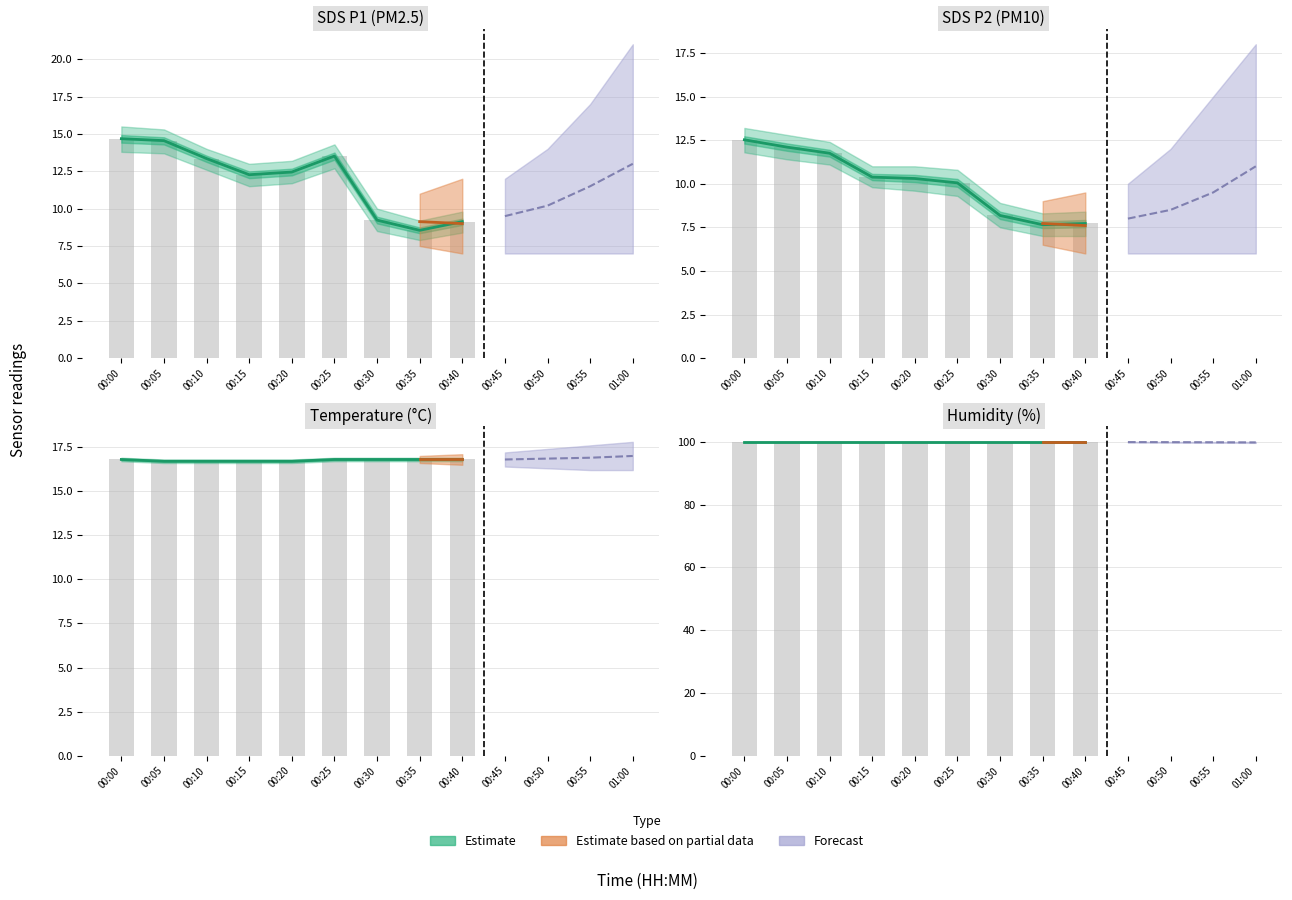

List the series in order of their peak value, lowest first.

SDS_P2, SDS_P1, Temp, Humidity